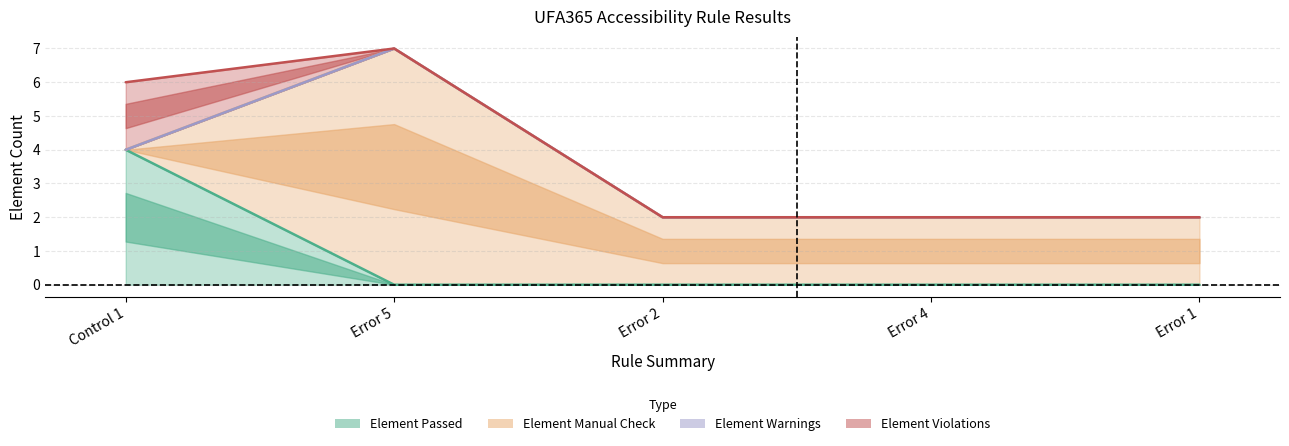

Which label corresponds to the largest value in the chart?

Error 5